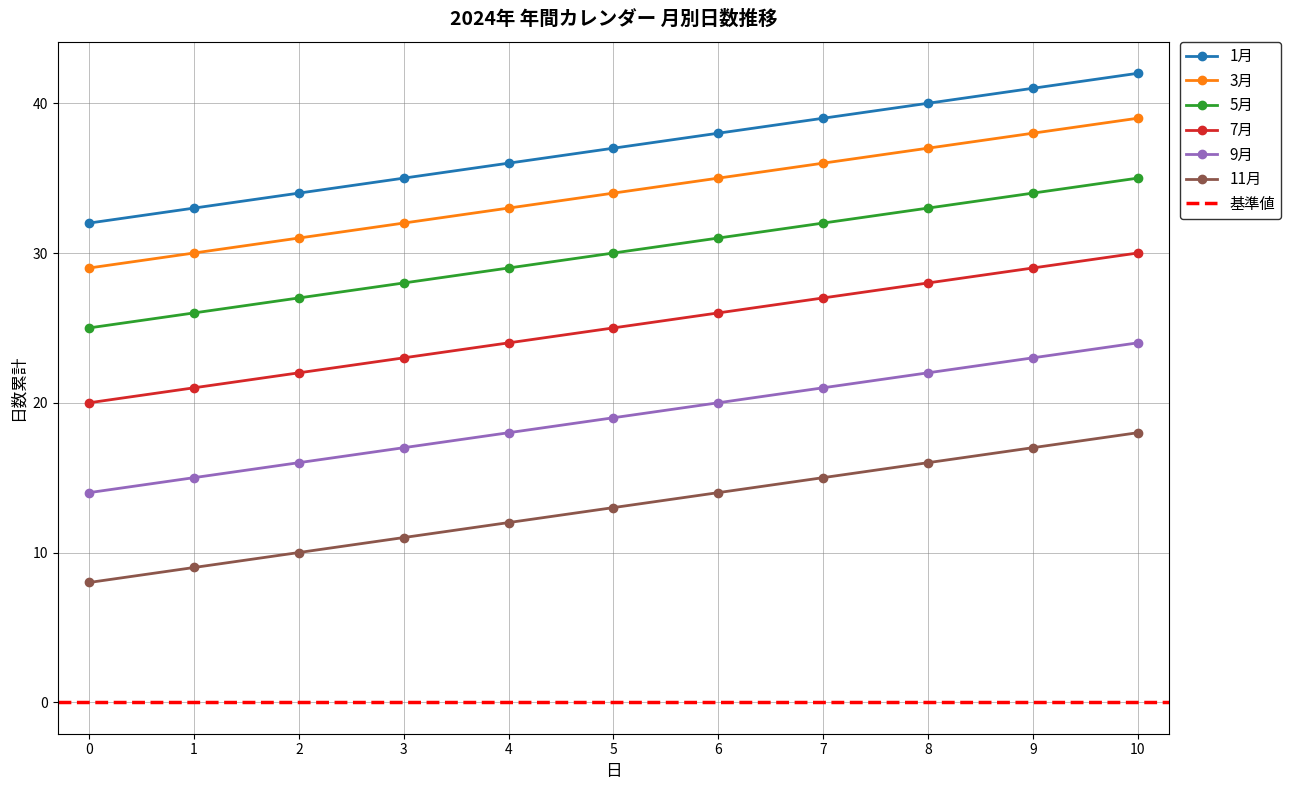

True or false: 9月 and 5月 intersect in this chart.

False